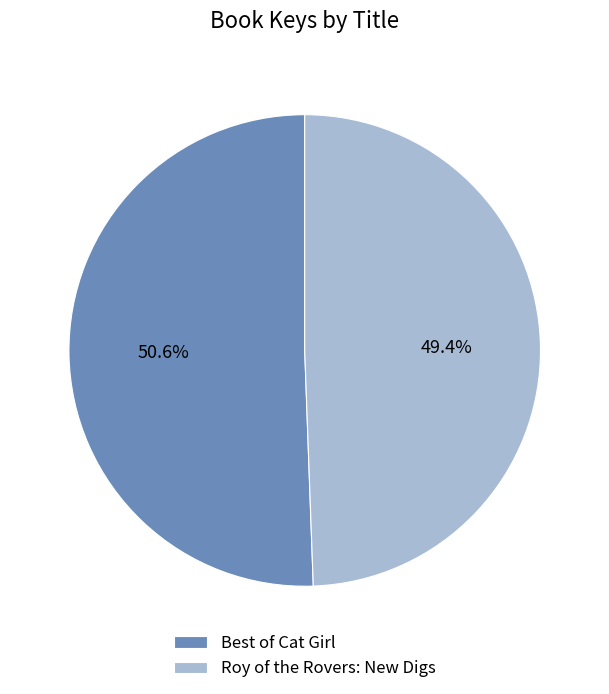

Is Best of Cat Girl the majority of the pie?

Yes